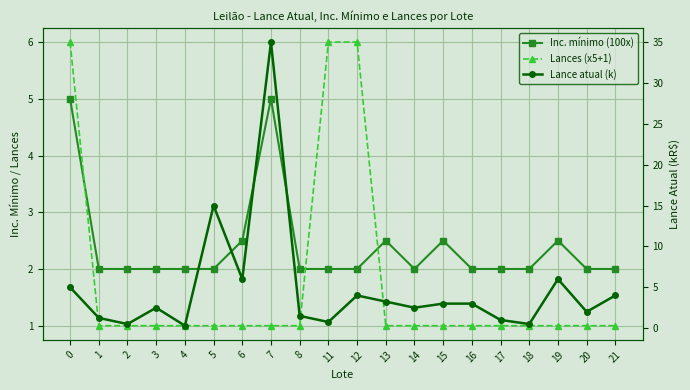

Reading right to left, transcribe all the data shown in this chart.

Inc. mínimo (100x): 2.0	2.0	2.5	2.0	2.0	2.0	2.5	2.0	2.5	2.0	2.0	2.0	5.0	2.5	2.0	2.0	2.0	2.0	2.0	5.0
Lances (x5+1): 1.0	1.0	1.0	1.0	1.0	1.0	1.0	1.0	1.0	6.0	6.0	1.0	1.0	1.0	1.0	1.0	1.0	1.0	1.0	6.0
Lance atual (k): 4.0	2.0	6.0	0.5	1.0	3.0	3.0	2.5	3.2	4.0	0.8	1.5	35.0	6.0	15.0	0.3	2.5	0.5	1.2	5.0